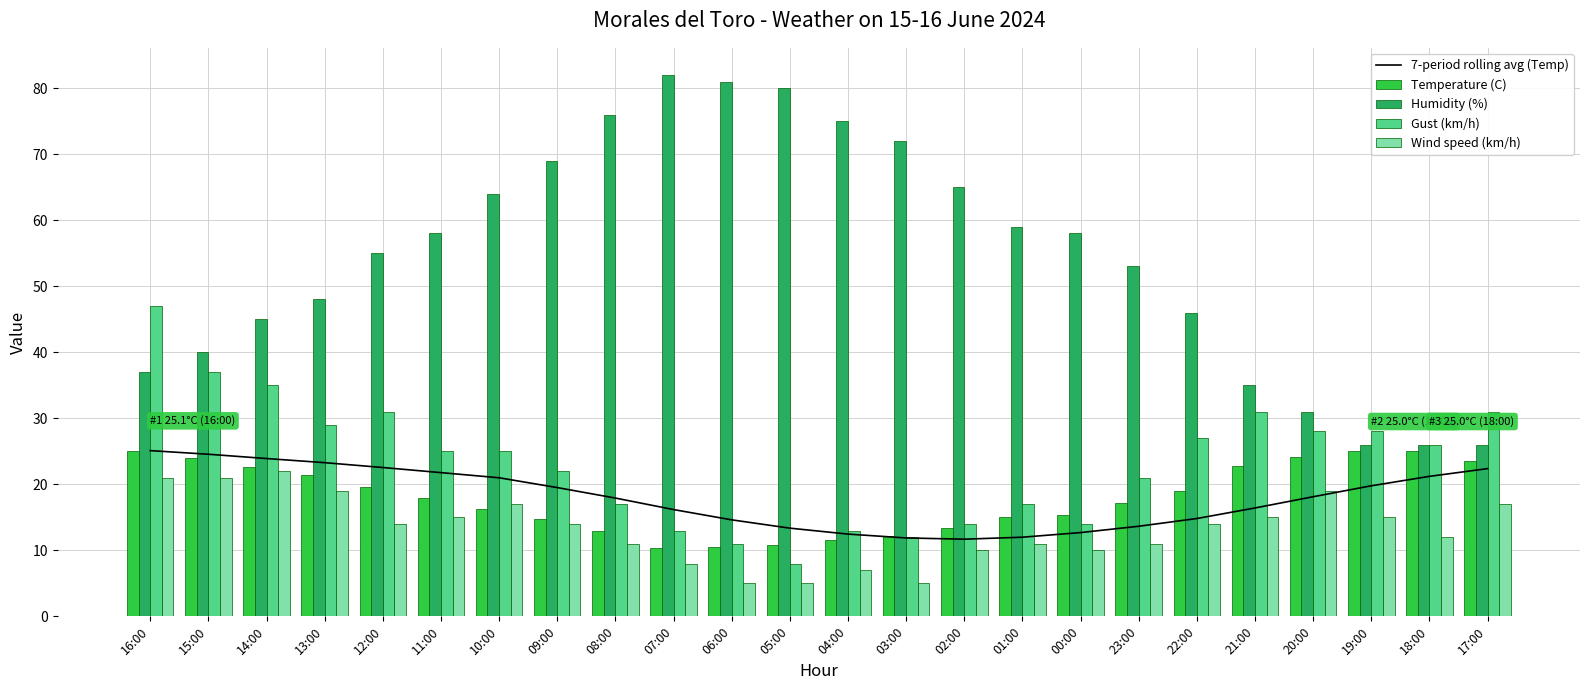

True or false: 7-period rolling avg (Temp) has a value of 13.4 at 05:00.

True